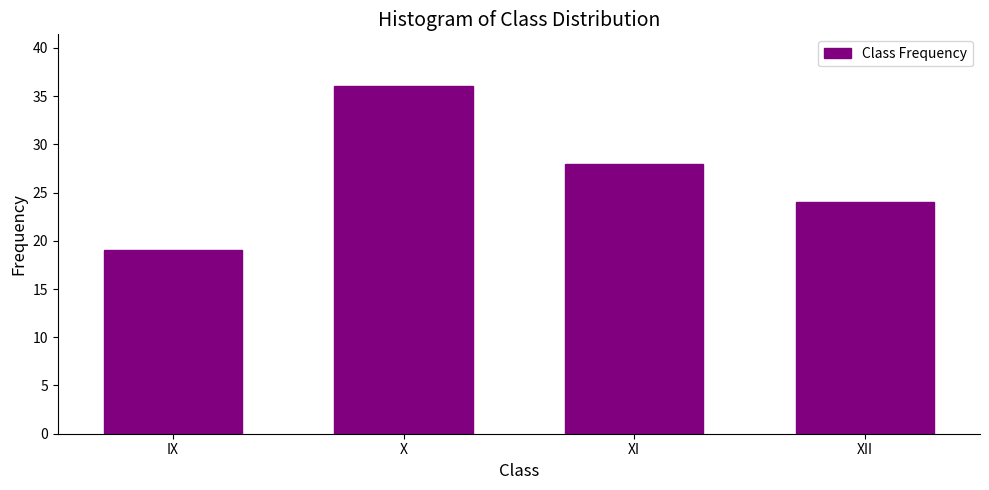

Reading left to right, transcribe all the data shown in this chart.

IX=19	X=36	XI=28	XII=24